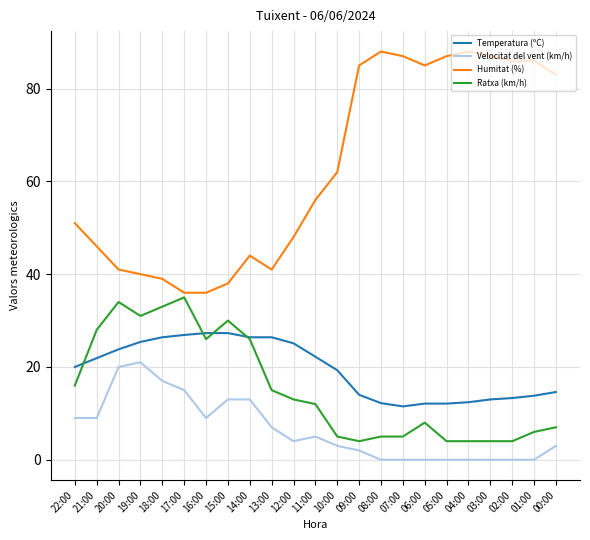

Which series changed the most between 21:00 and 01:00?

Humitat (%)